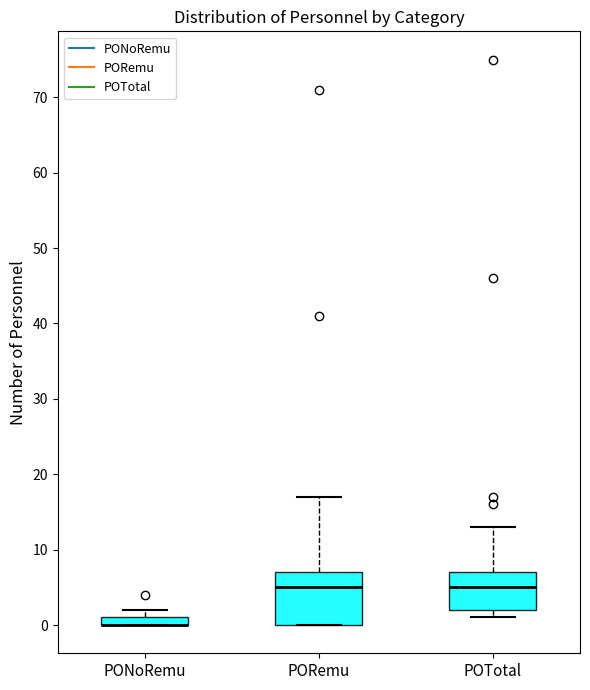

Comparing the boxes themselves (not the whiskers), which one is the tallest?

PORemu